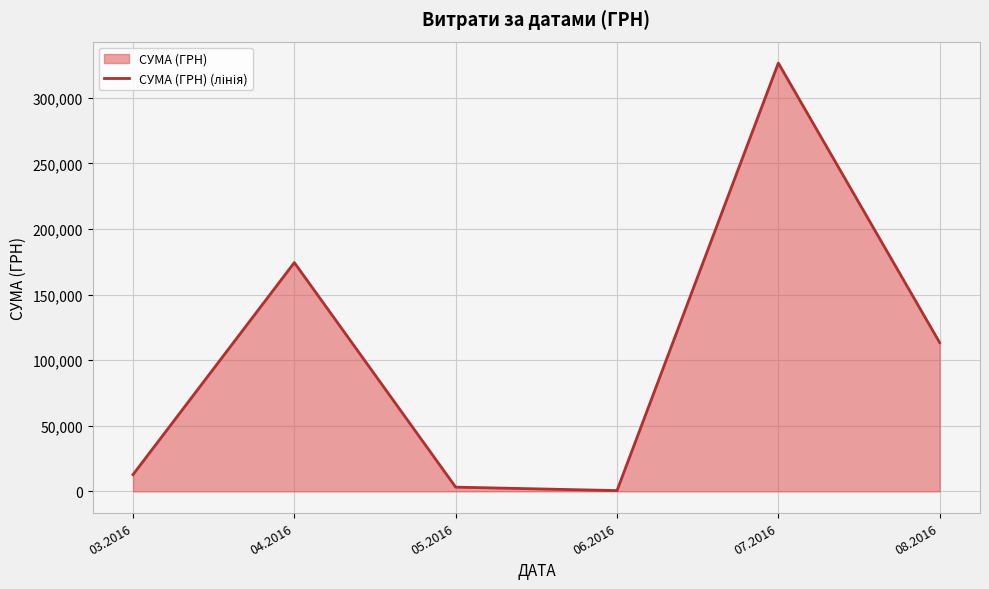

Reading right to left, list all the values displayed in this chart.

08.2016=113398.5	07.2016=326572.3	06.2016=600.0	05.2016=3225.4	04.2016=174434.8	03.2016=12746.9